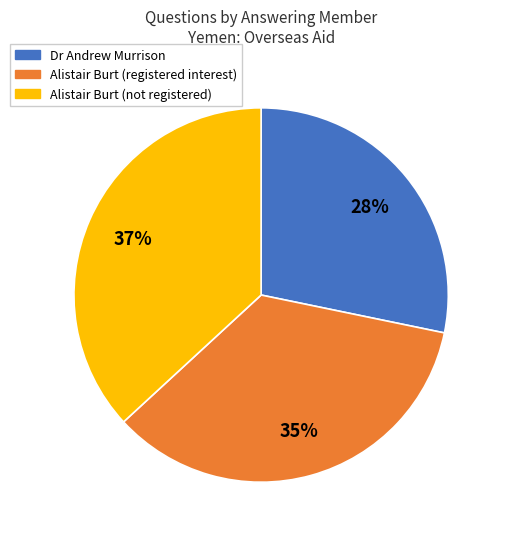

To the nearest percent, what is the average slice percentage?

33%